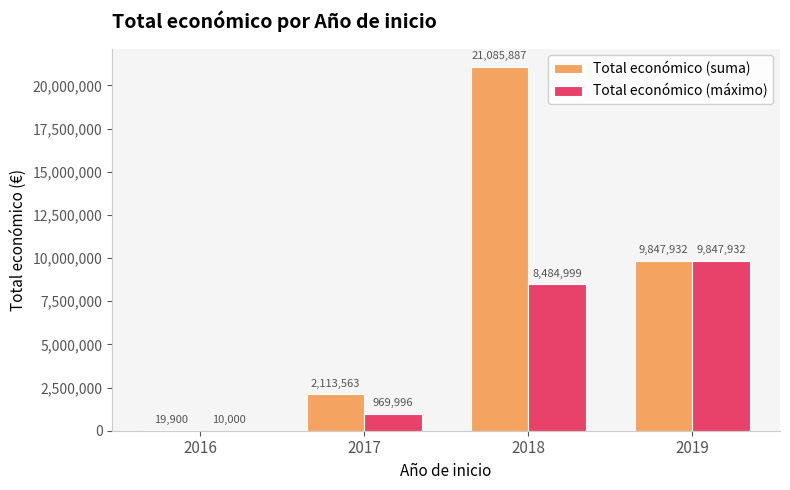

The Total económico (suma) series shows 19900 at 2016. True or false?

True